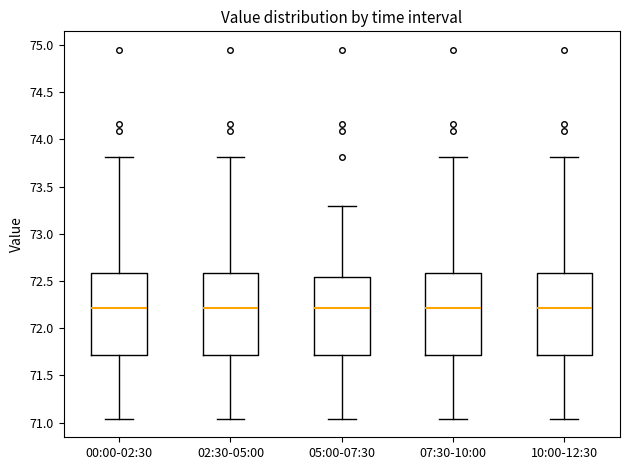

Reading left to right, transcribe this box plot: for each box, give where its median line is, the range the box spans, and where its two whiskers end, as read against the y-axis. The values are not printed on the chart, so give them approximately, as read against the axis.

00:00-02:30: median 72.20, box 71.70 to 72.60, whiskers 71.05 to 73.80
02:30-05:00: median 72.20, box 71.70 to 72.60, whiskers 71.05 to 73.80
05:00-07:30: median 72.20, box 71.70 to 72.55, whiskers 71.05 to 73.30
07:30-10:00: median 72.20, box 71.70 to 72.60, whiskers 71.05 to 73.80
10:00-12:30: median 72.20, box 71.70 to 72.60, whiskers 71.05 to 73.80